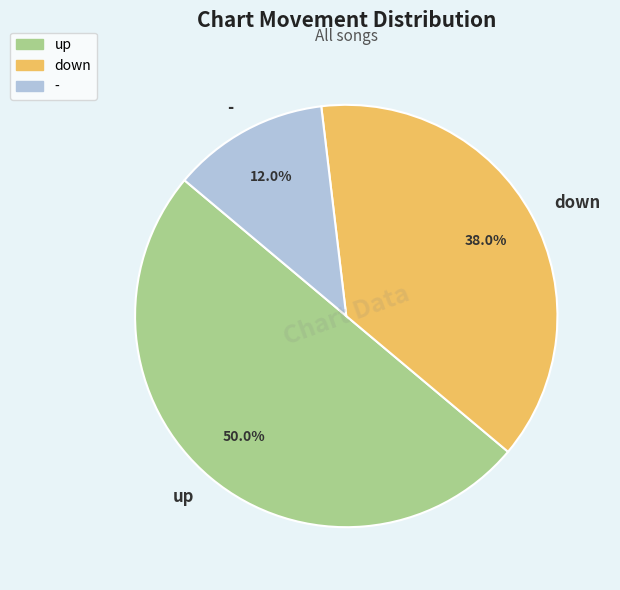

Is it true that down is 48% of the pie?

False